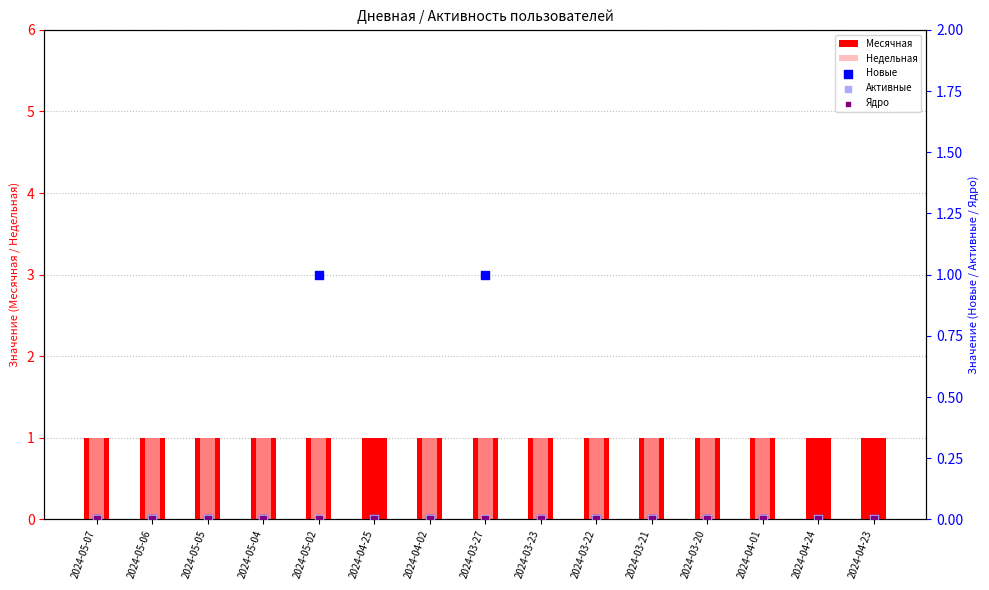

At which category is the sum across all series the highest?

2024-05-02